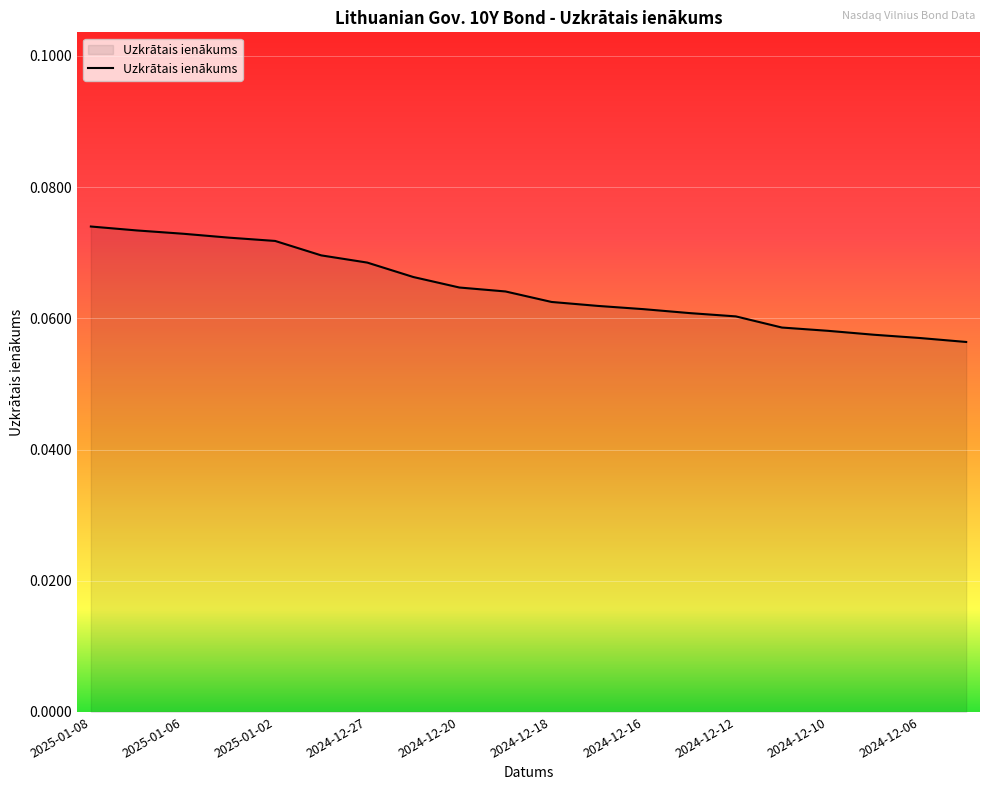

What is the minimum value shown in the chart?

0.1